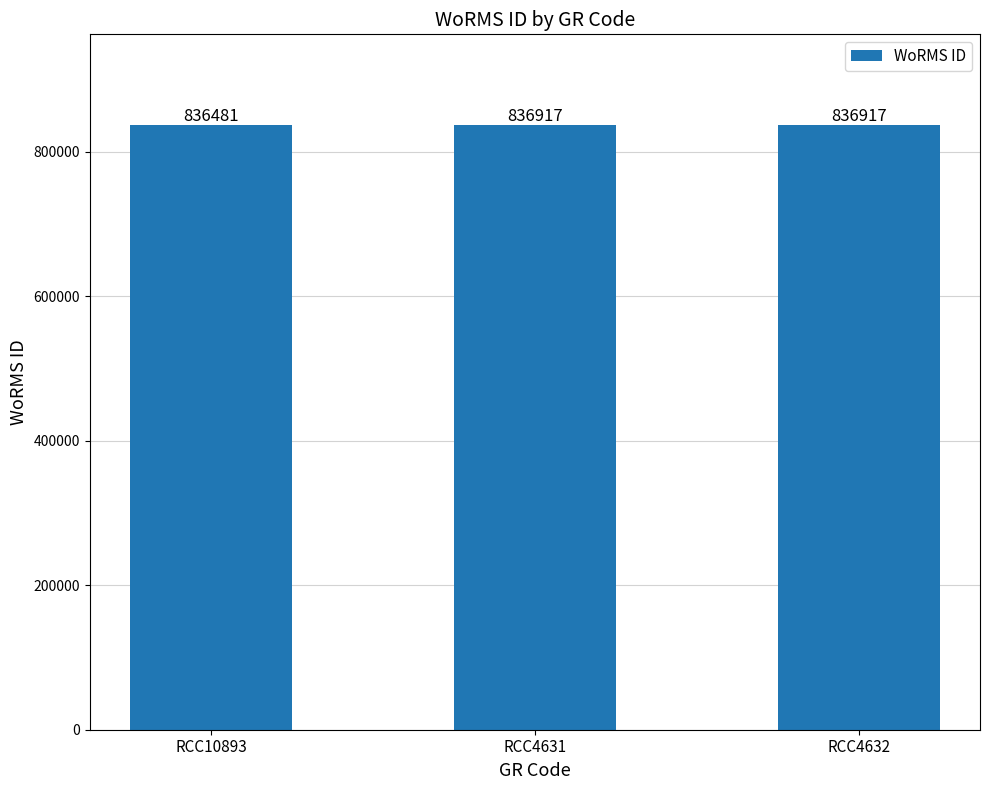

True or false: the data shows 1159612 at RCC4632.

False